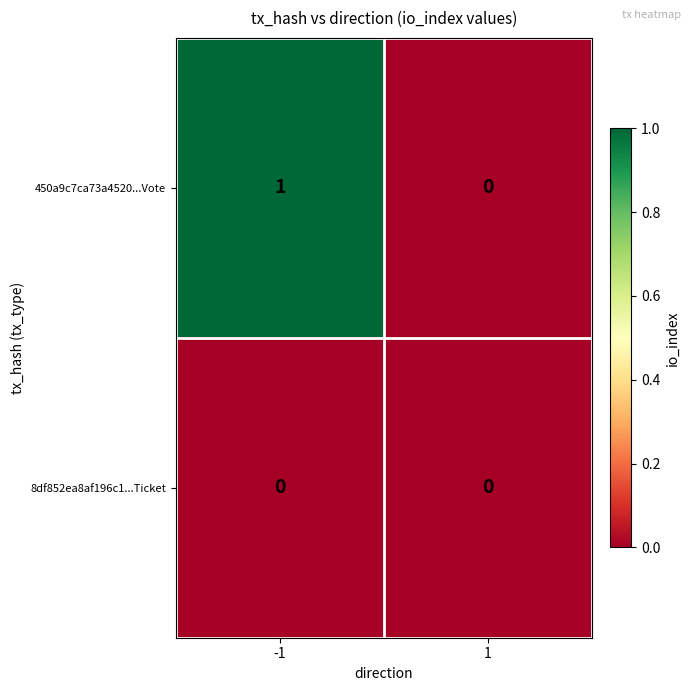

List the series in order of their peak value, lowest first.

8df852ea8af196c1...Ticket, 450a9c7ca73a4520...Vote